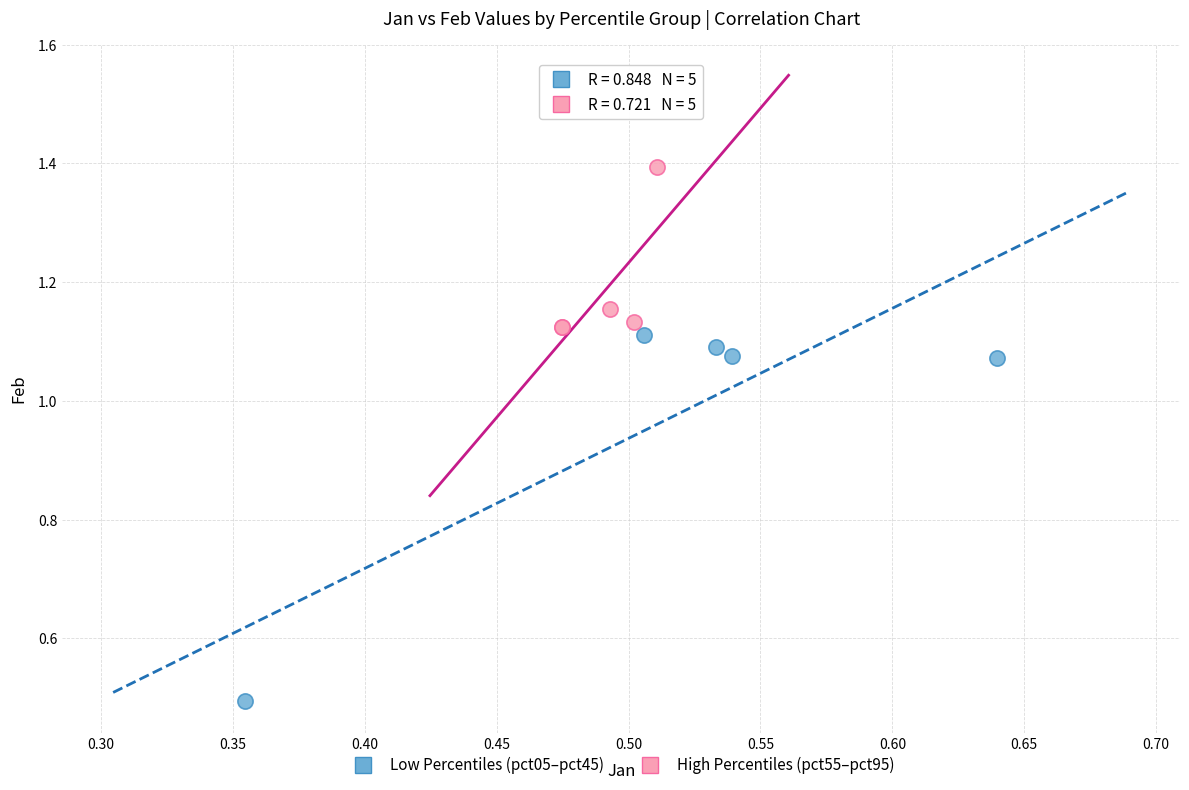

Which series reaches the maximum Y coordinate?

High Percentiles (pct55–pct95)